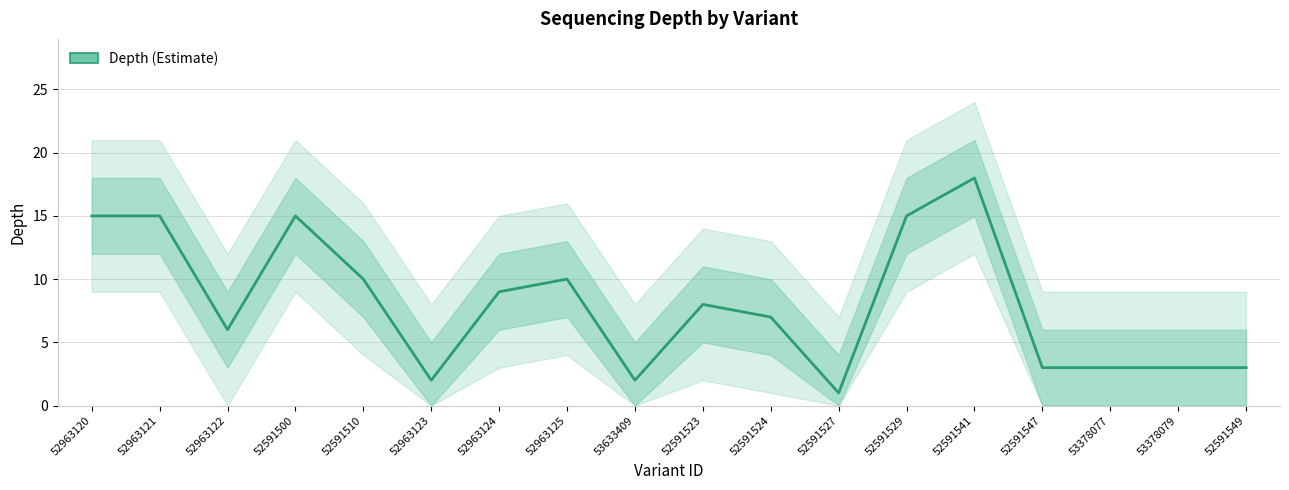

What is the difference between the maximum and minimum values?

17